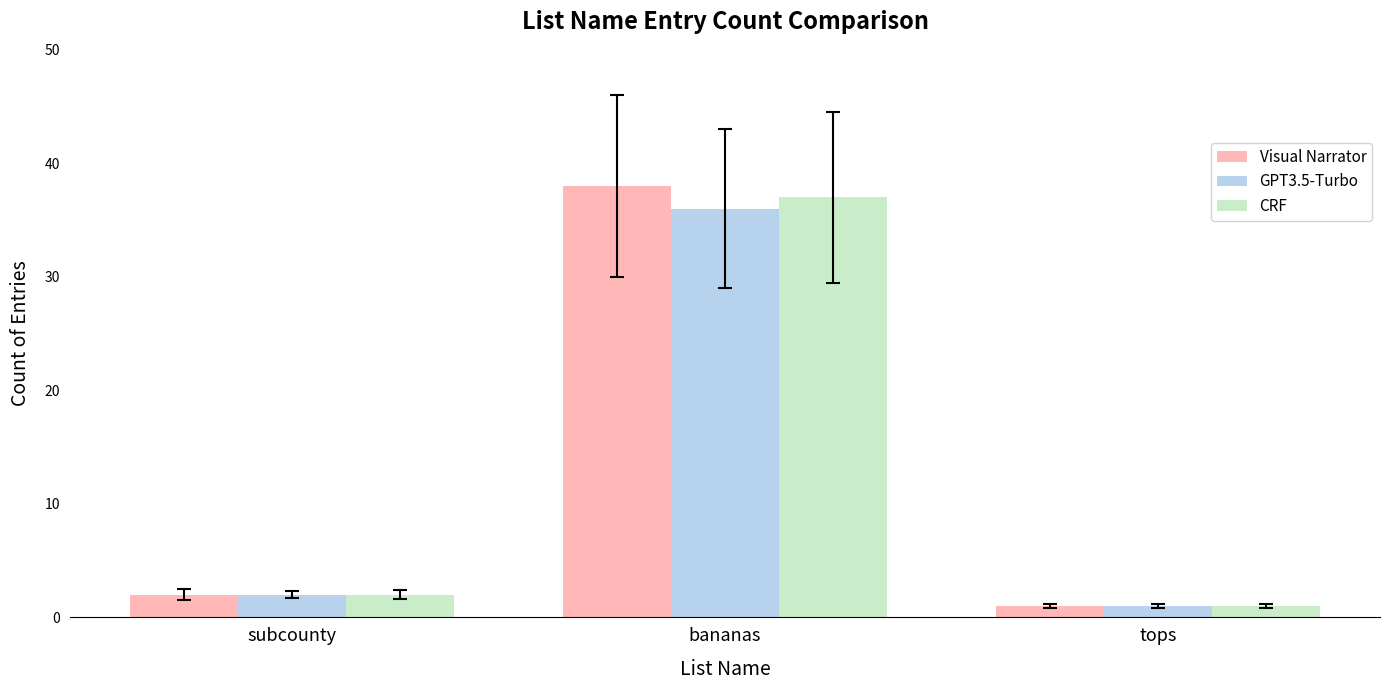

What is the value of the CRF bar at the 1st from the left?

2